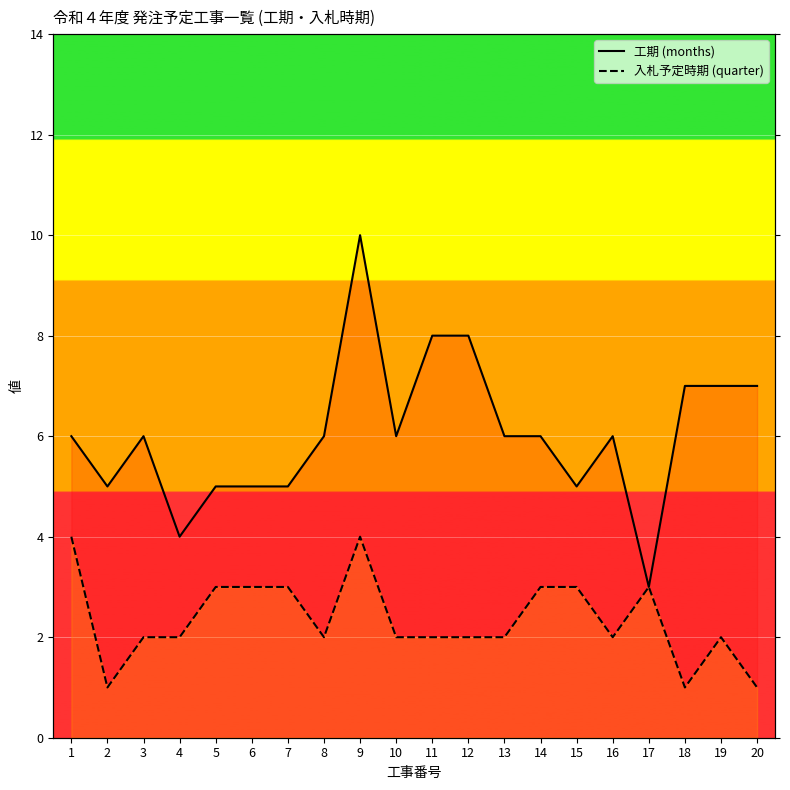

True or false: 入札予定時期 (quarter) has a value of 4 at 9.

True